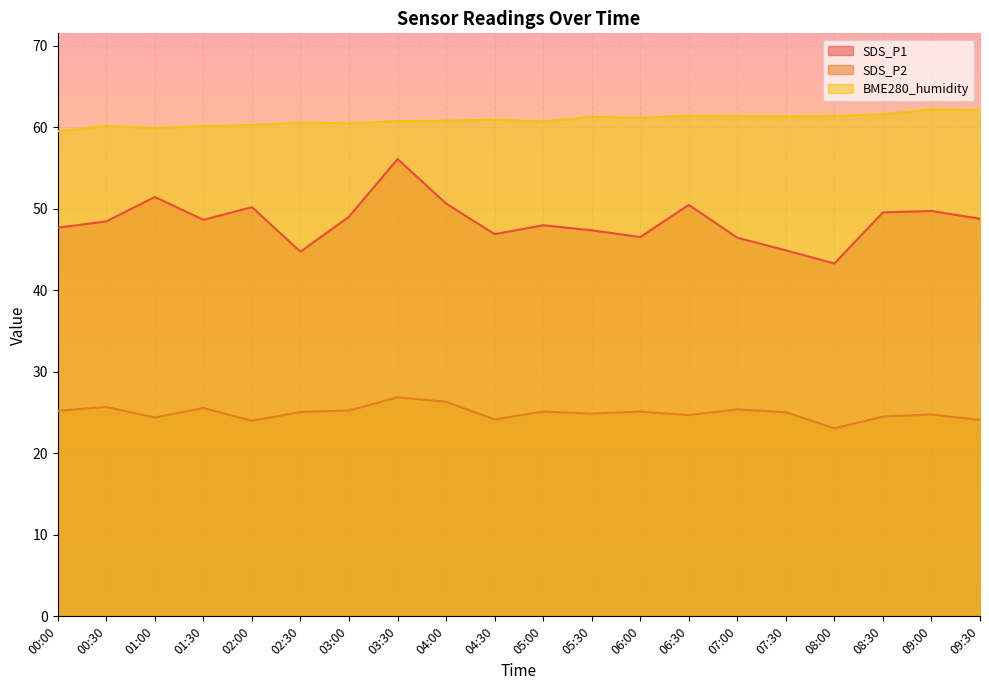

Which series has the largest total across all categories?

BME280_humidity